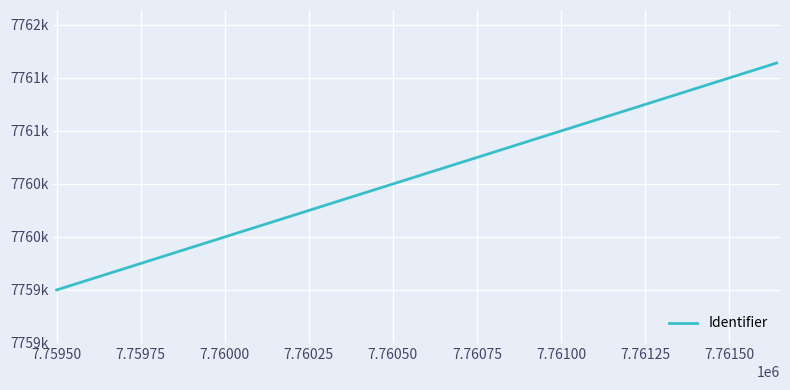

Does the chart have visible grid lines?

Yes